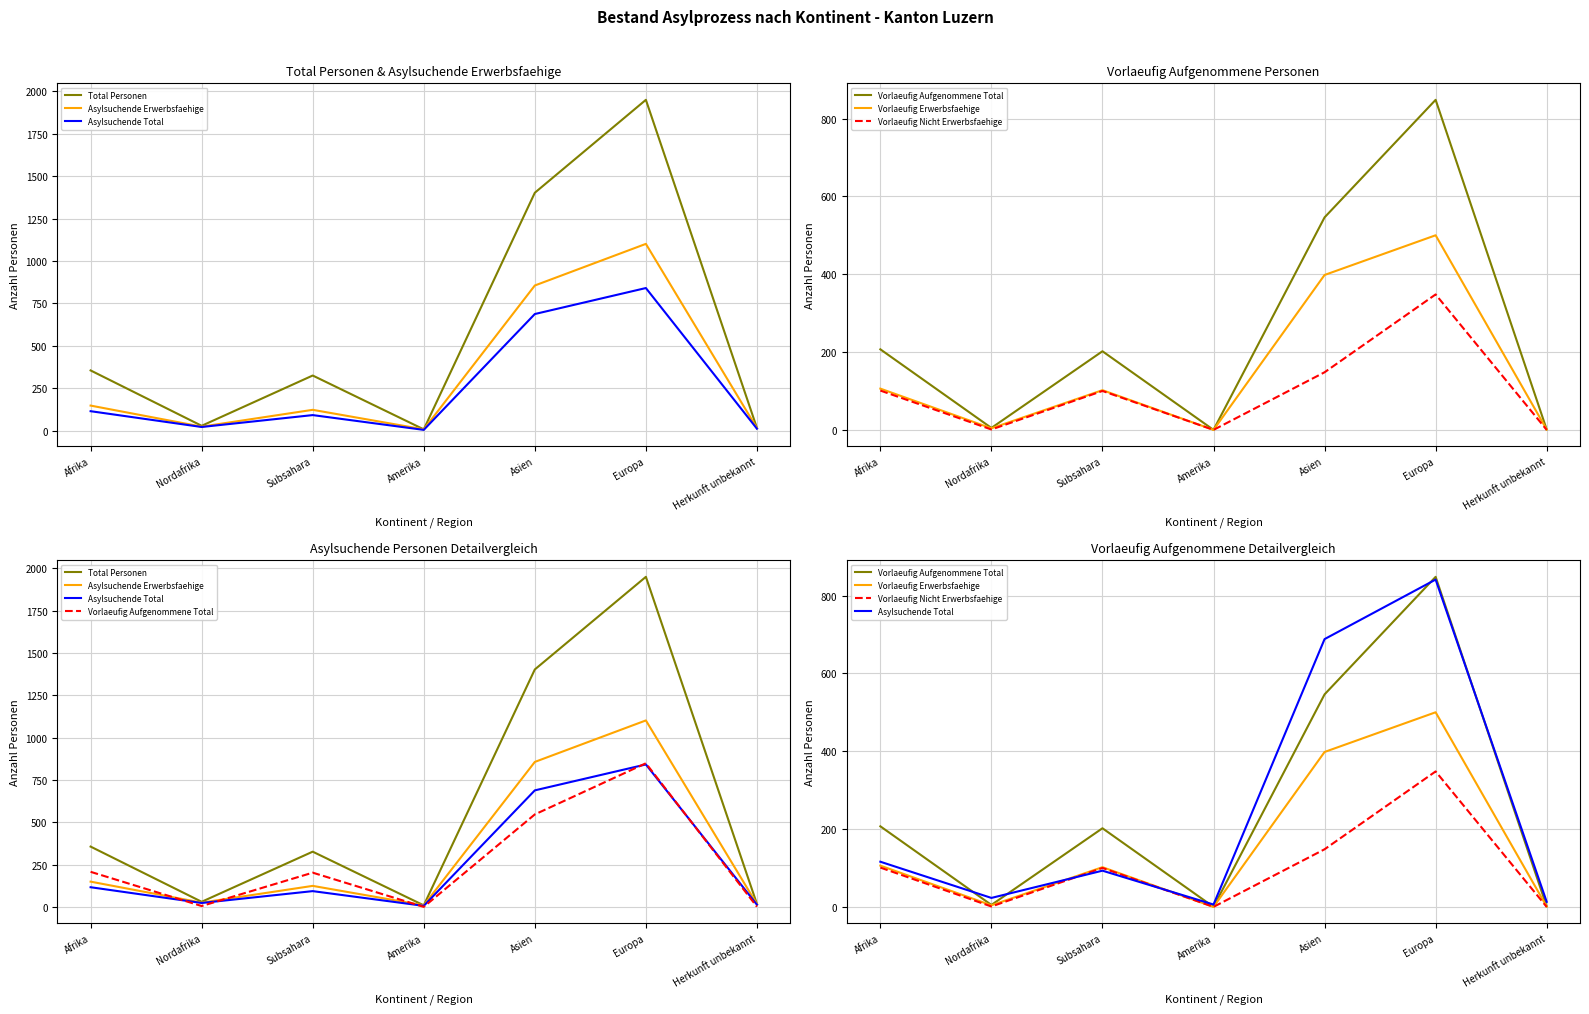

What is the average value of the Vorlaeufig Nicht Erwerbsfaehige series?

100